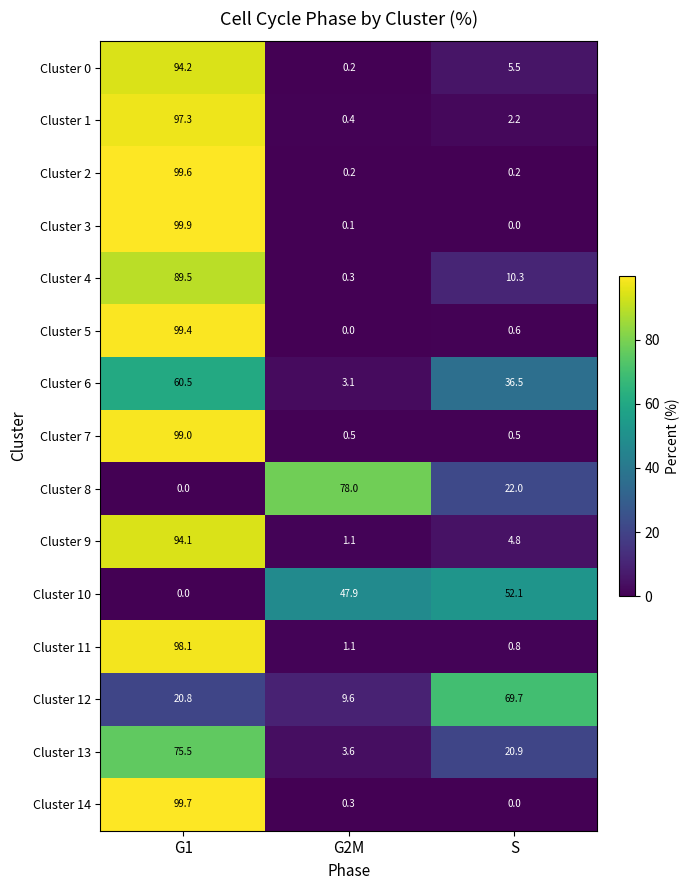

Rank the series by their maximum value, from lowest to highest.

Cluster 10, Cluster 6, Cluster 12, Cluster 13, Cluster 8, Cluster 4, Cluster 9, Cluster 0, Cluster 1, Cluster 11, Cluster 7, Cluster 5, Cluster 2, Cluster 14, Cluster 3